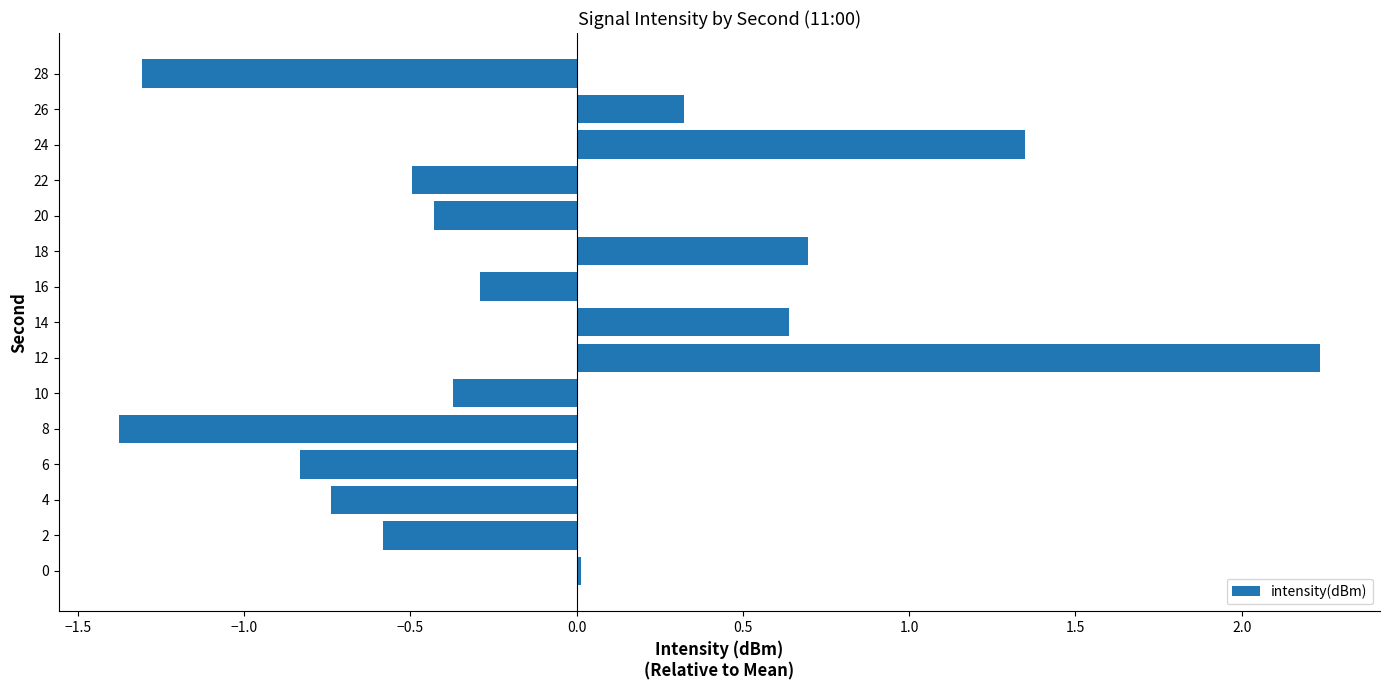

The chart shows a value of -0.8 at 8. True or false?

False